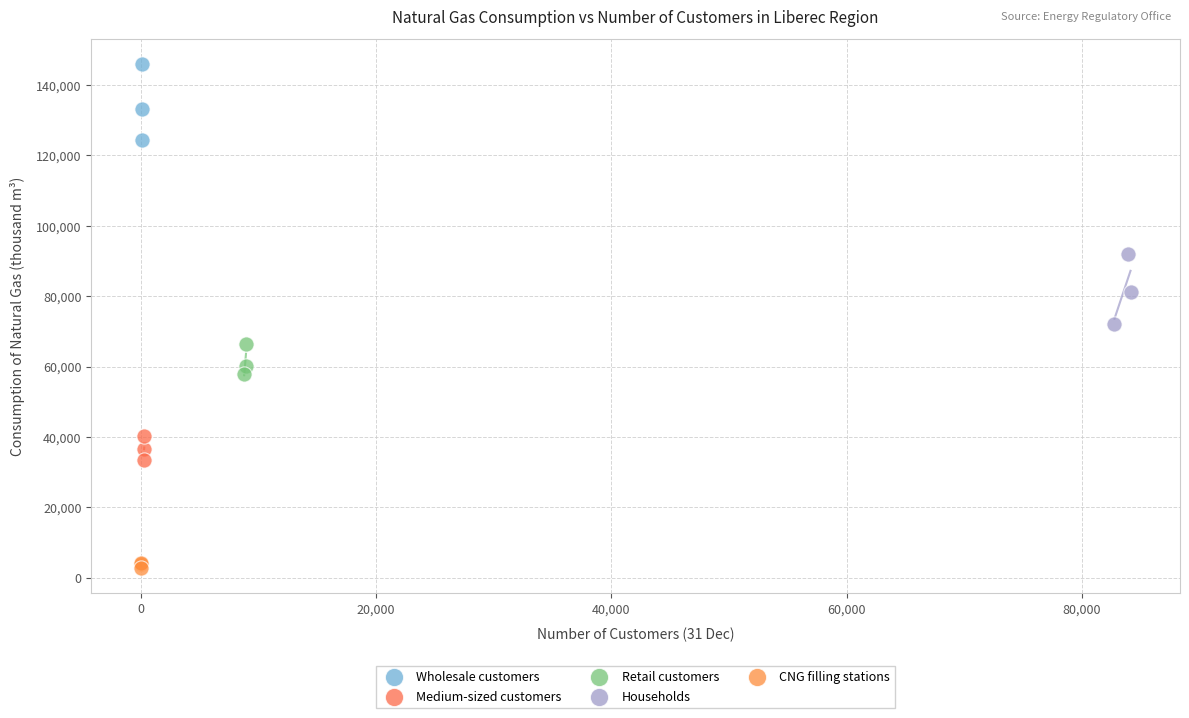

Which series contains the lowest Y value?

CNG filling stations